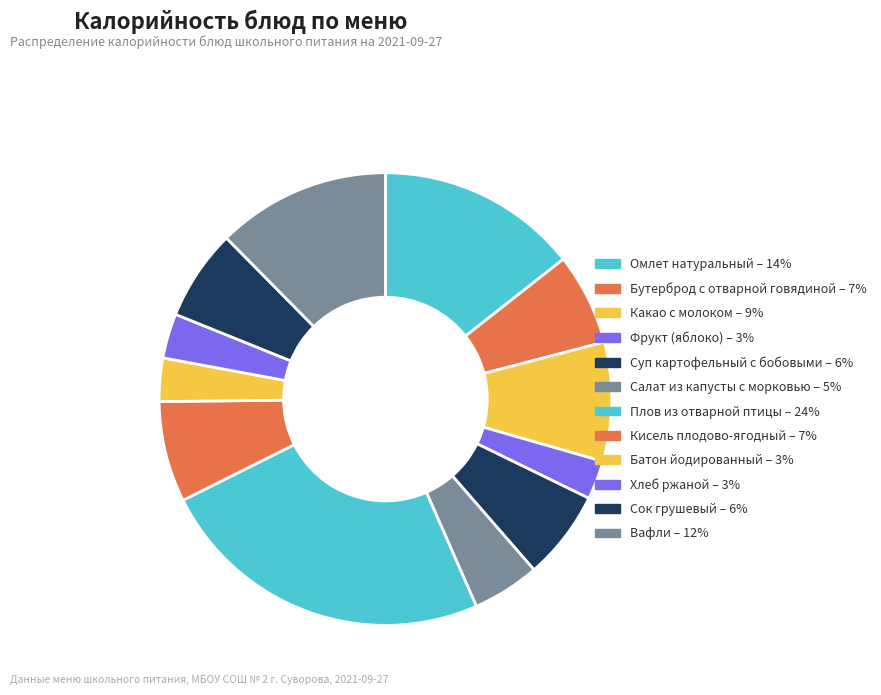

How many segments does this pie chart have?

12